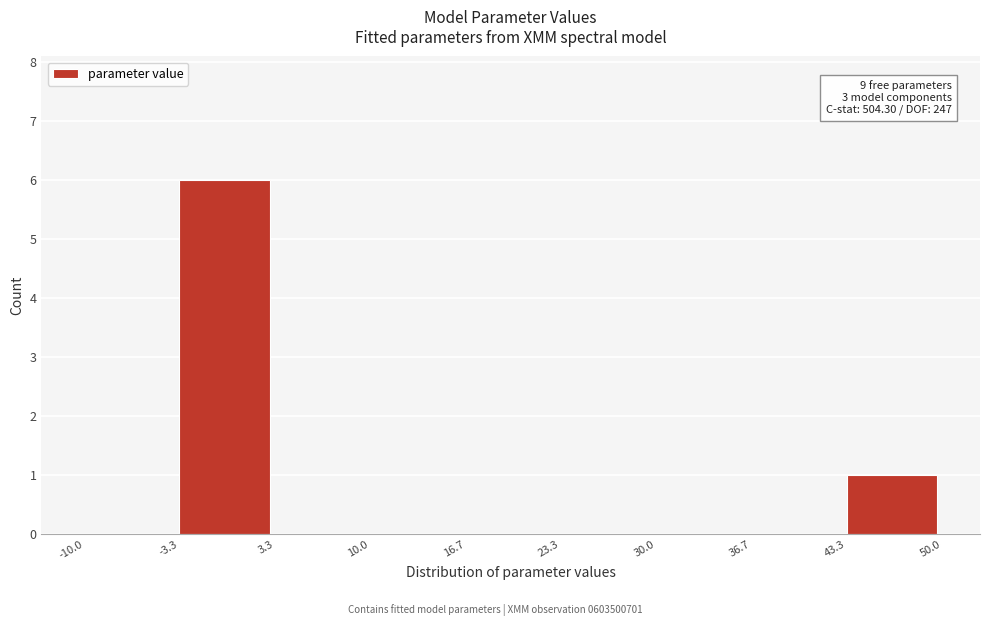

Over which range of the x-axis is the bar tallest?

-3.3 to 3.3